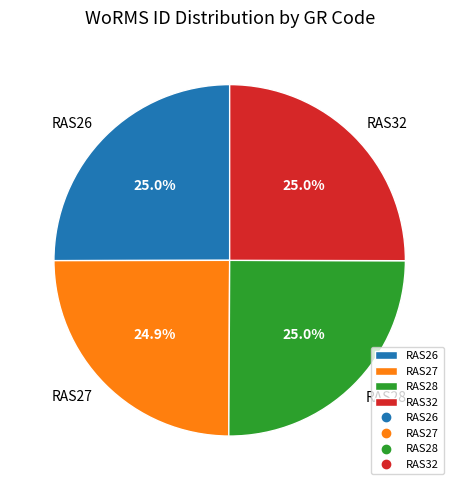

How many slices are in this pie chart?

4